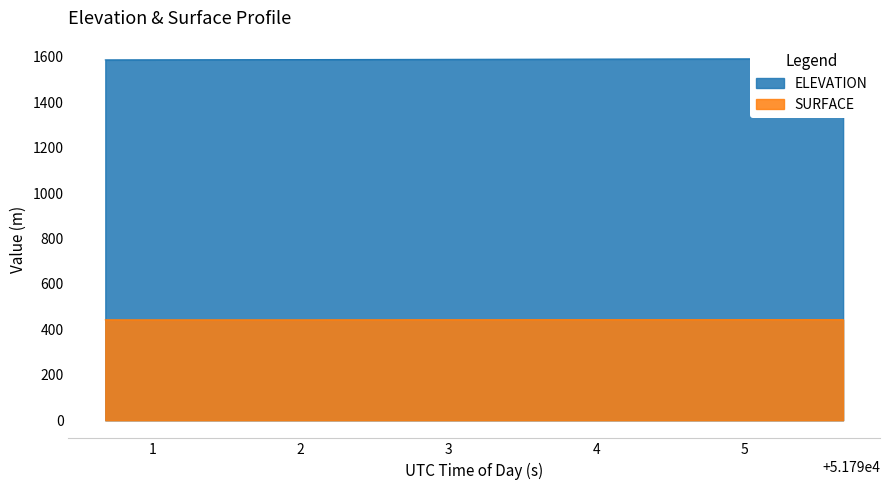

What is the sum of the ELEVATION values at 51795.6695 and 51795.1575?

3181.0